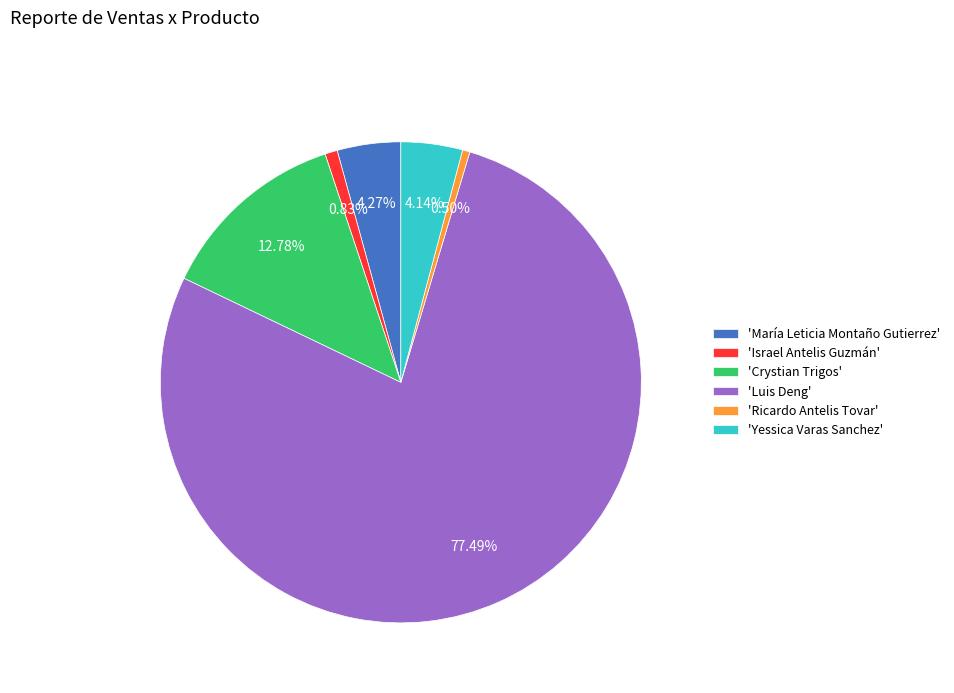

How many segments does this pie chart have?

6